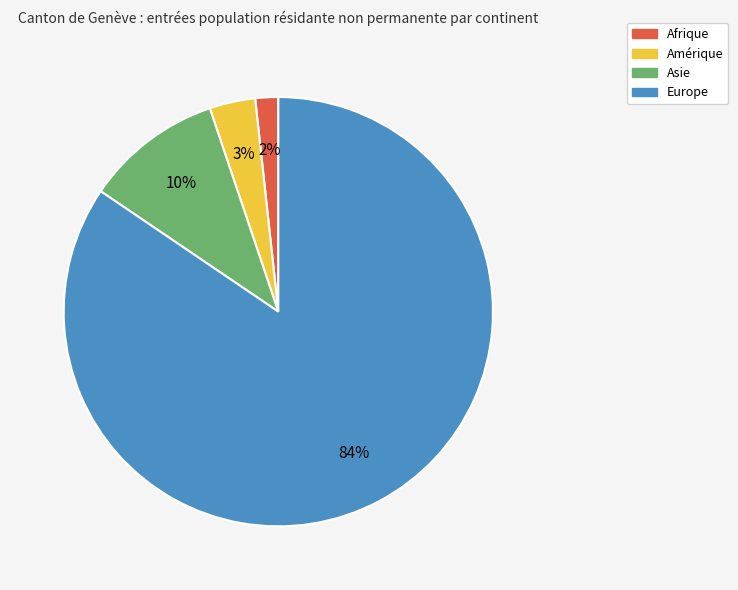

To the nearest percent, what is the difference between the Europe and Afrique slice percentages?

83%